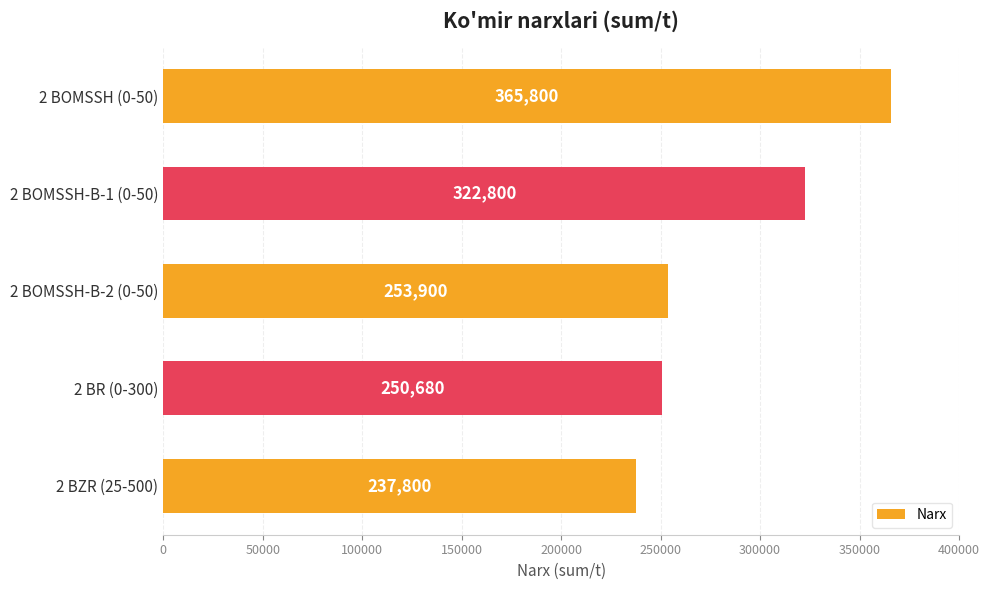

The chart shows a value of 253900 at 2 BOMSSH-B-2 (0-50). True or false?

True